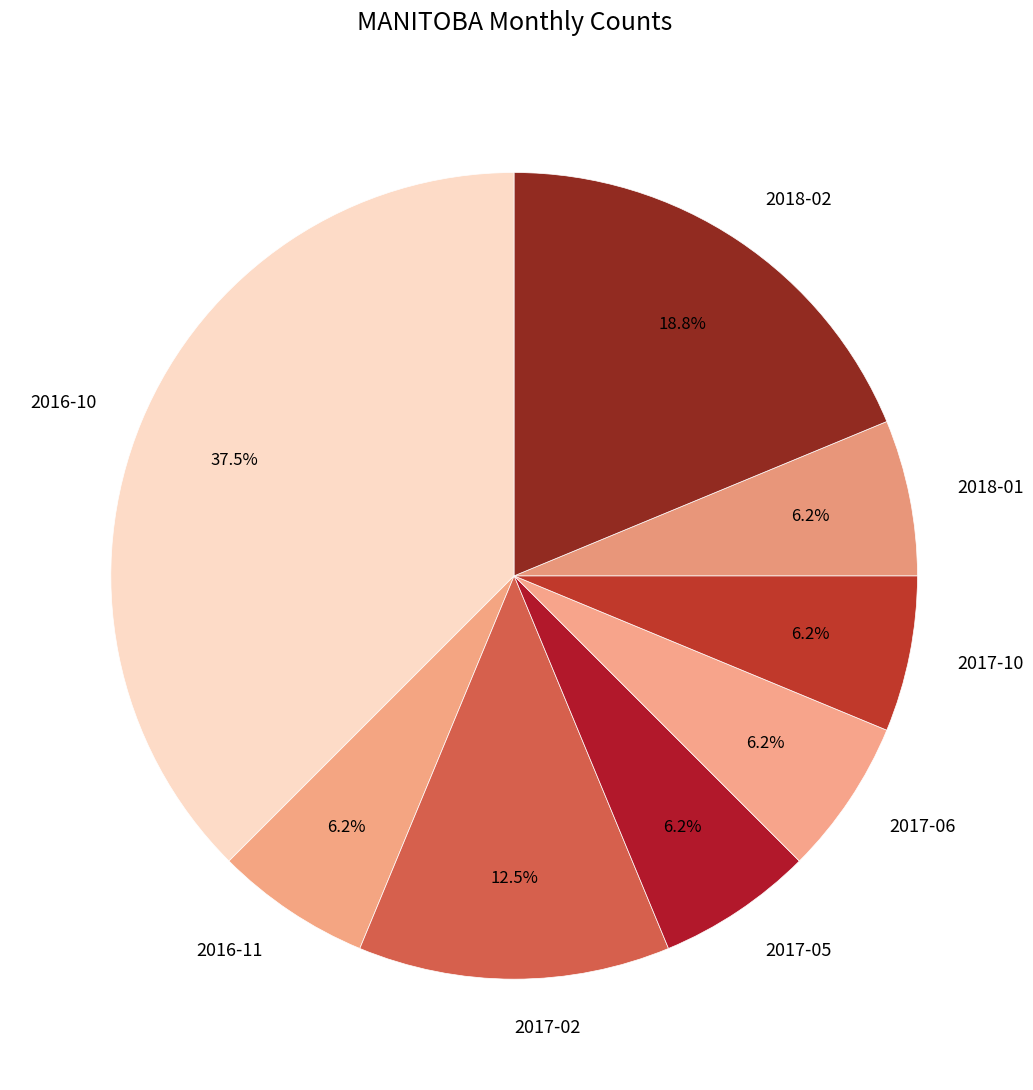

Which slice is the largest?

2016-10